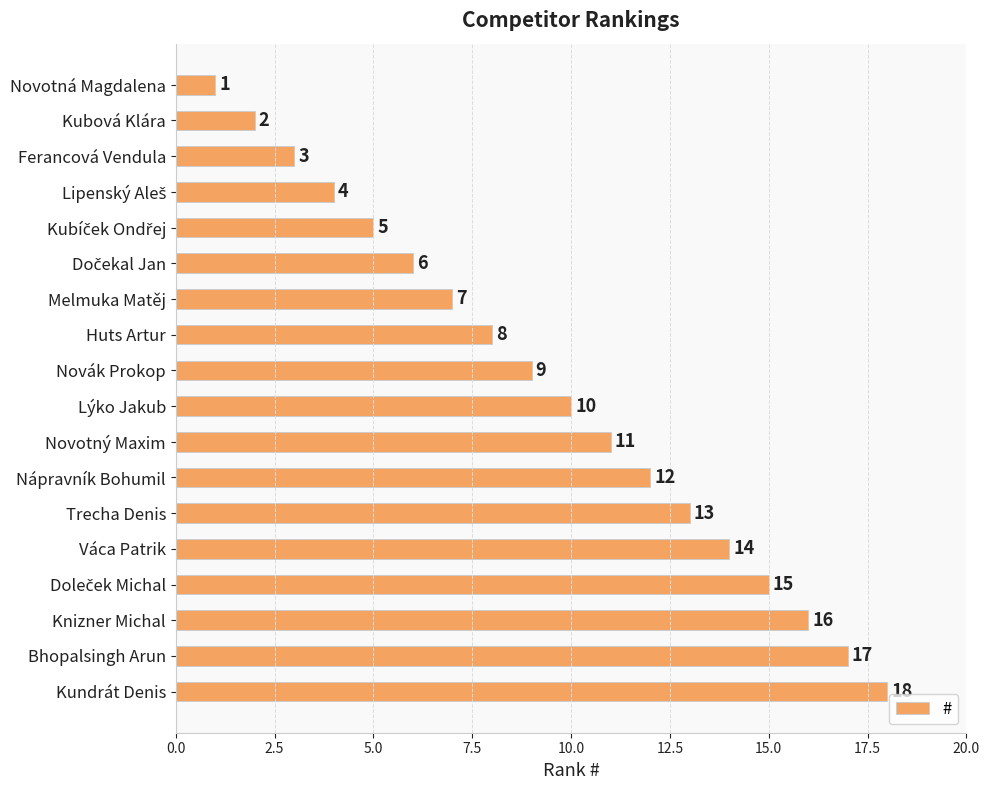

What is the sum of the values at Nápravník Bohumil and Bhopalsingh Arun?

29